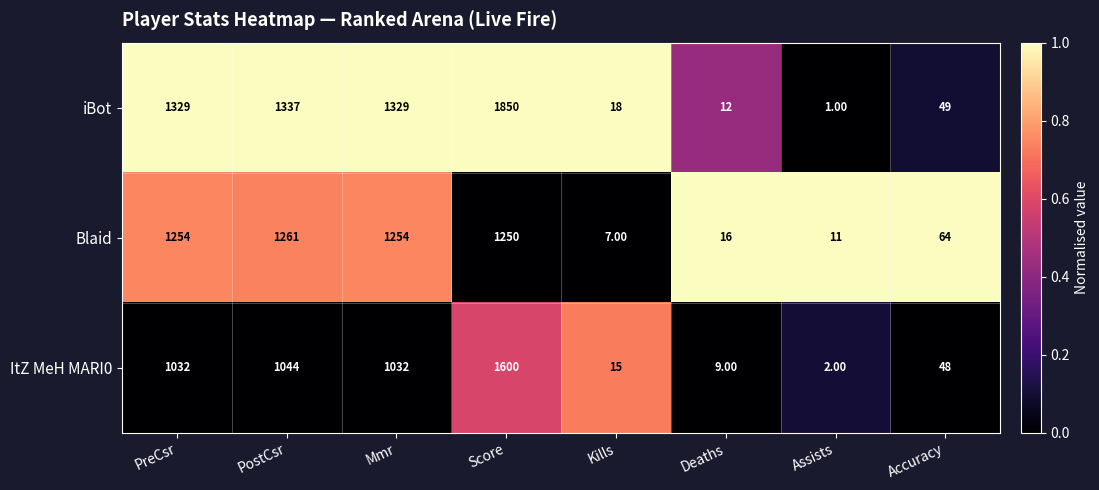

Which category has the highest value across all series?

Score